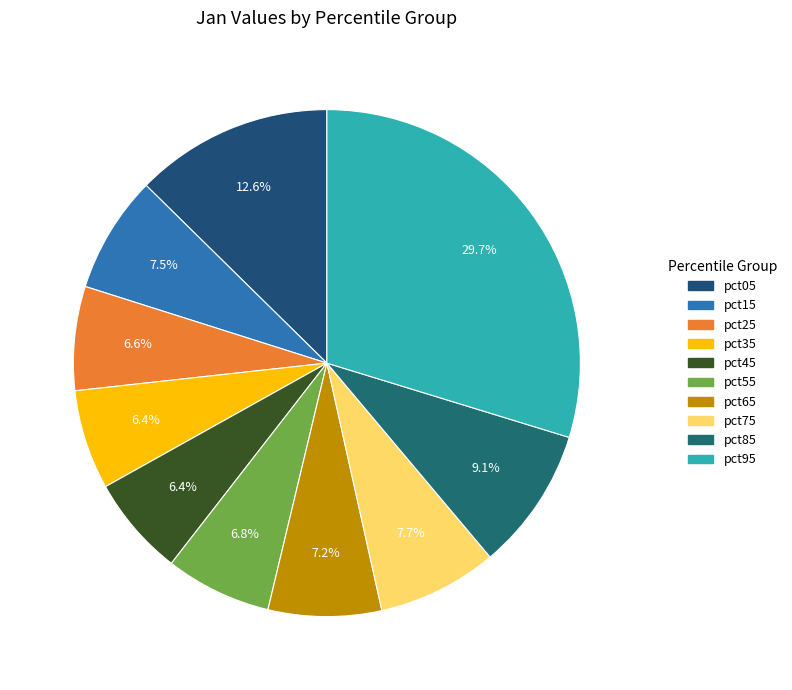

Combined, do pct15 and pct75 account for over 50%?

No